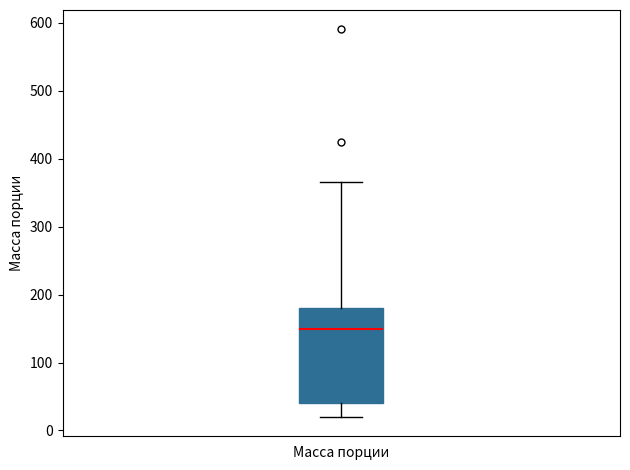

Read this box plot against the y-axis: the position of the median line, the range covered by the box, and the ends of both whiskers. The values are not printed on the chart, so give them approximately, as read against the axis.

median 150, box 40 to 180, whiskers 20 to 370